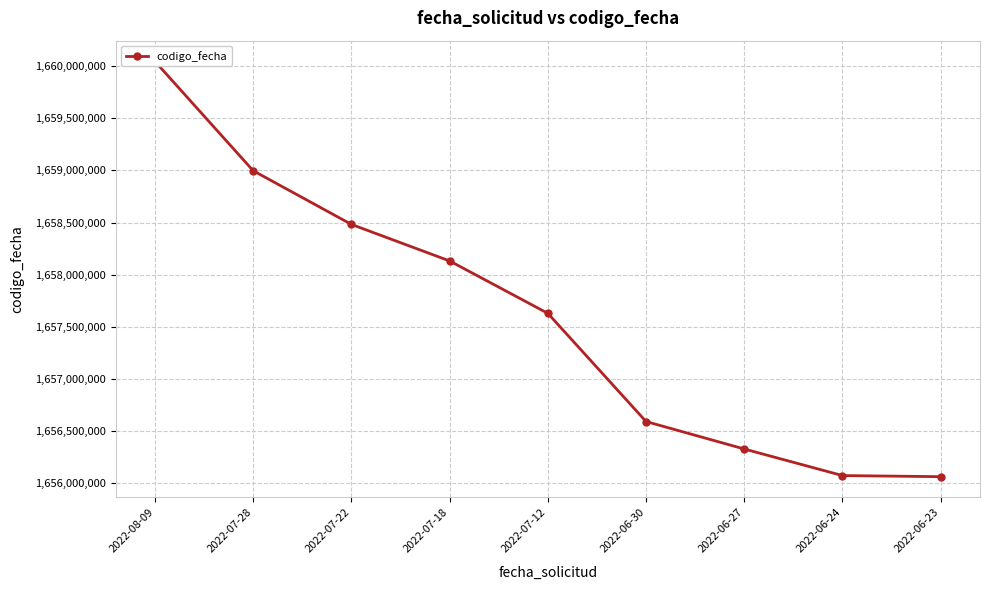

What is the maximum value shown in the chart?

1660043769